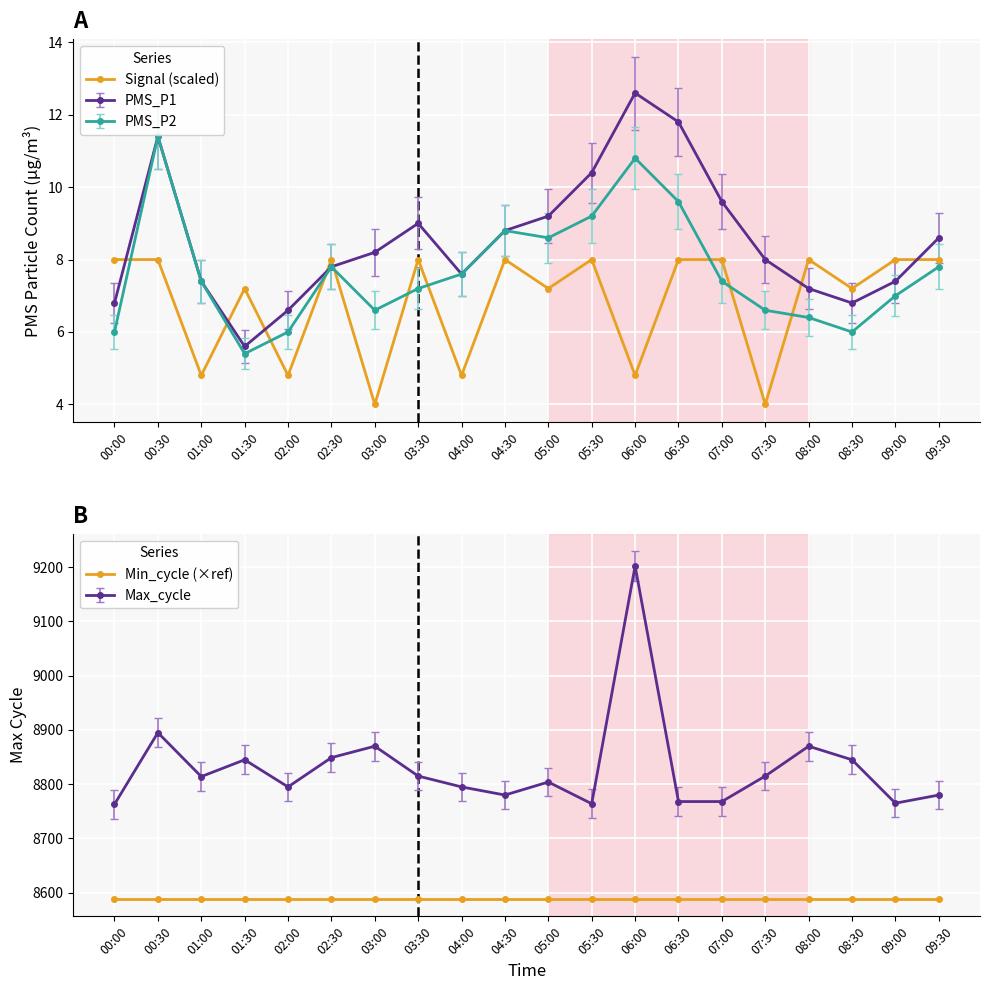

What is the value of the Min_cycle (×ref) point at the 9th from the left?

8588.5